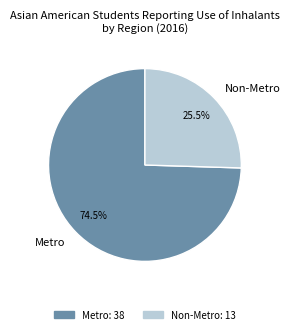

What is the smallest slice in the pie chart?

Non-Metro